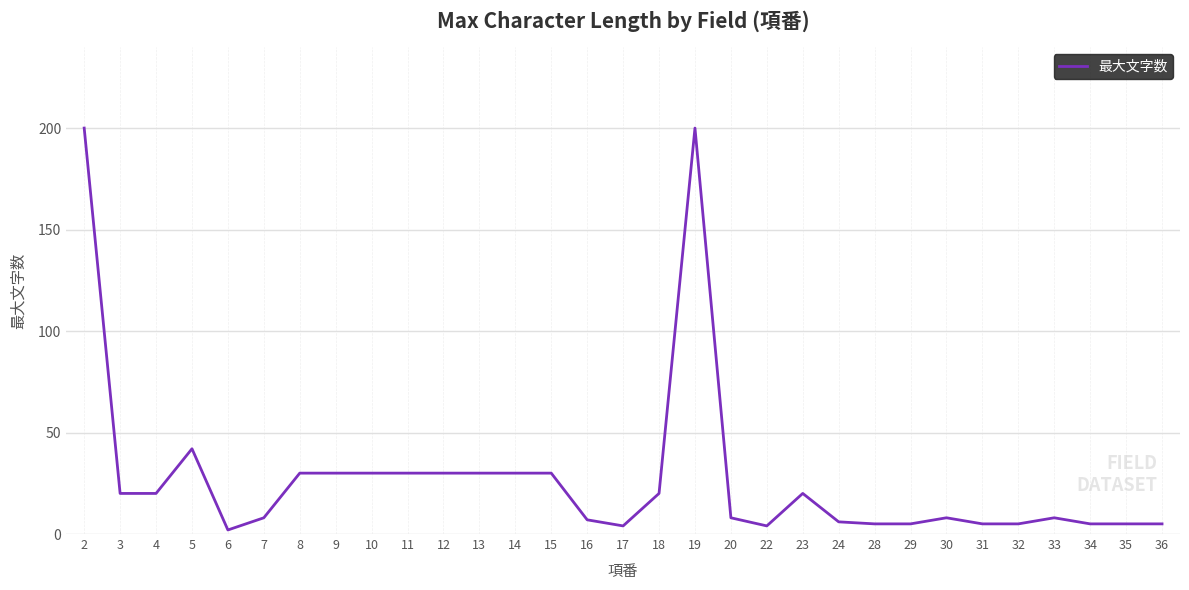

Where is the data nearest to the value 101?

5